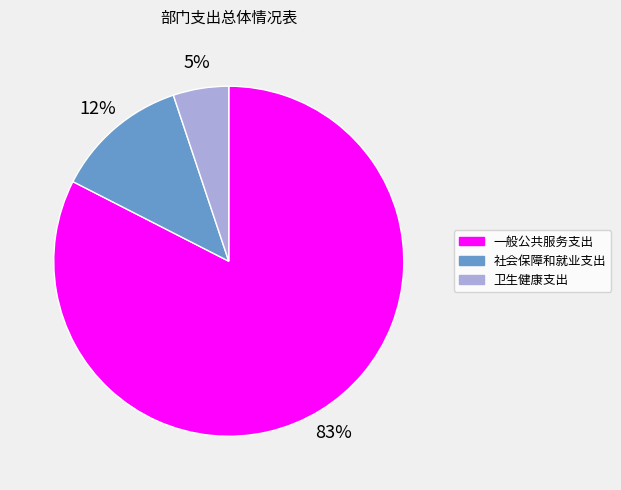

Which category accounts for the majority?

一般公共服务支出